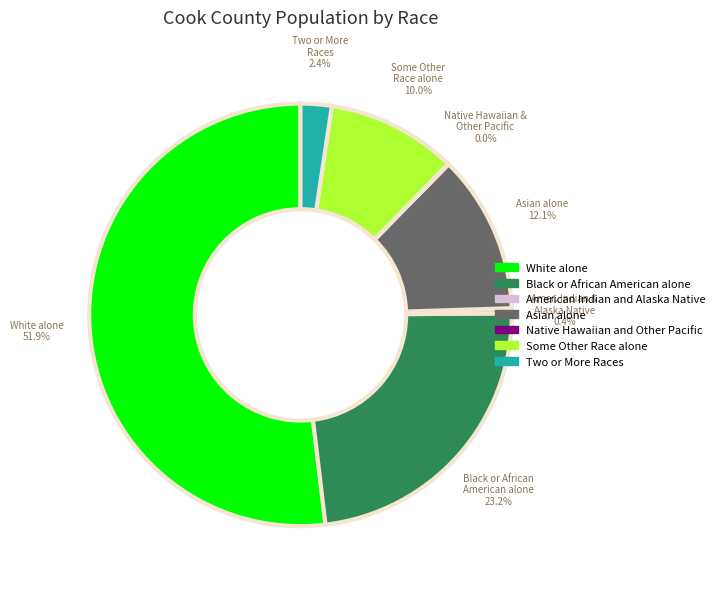

What portion of the pie excludes Some Other Race alone?

90.0%